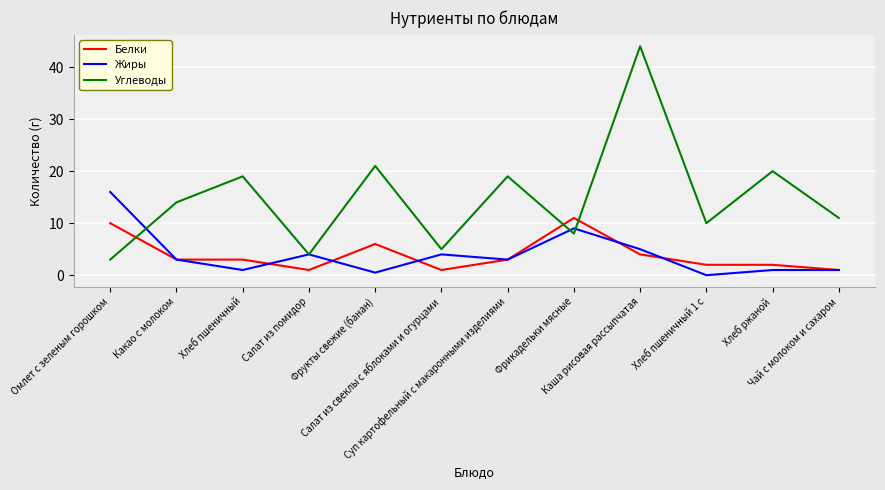

How many times do Углеводы and Белки cross each other?

3